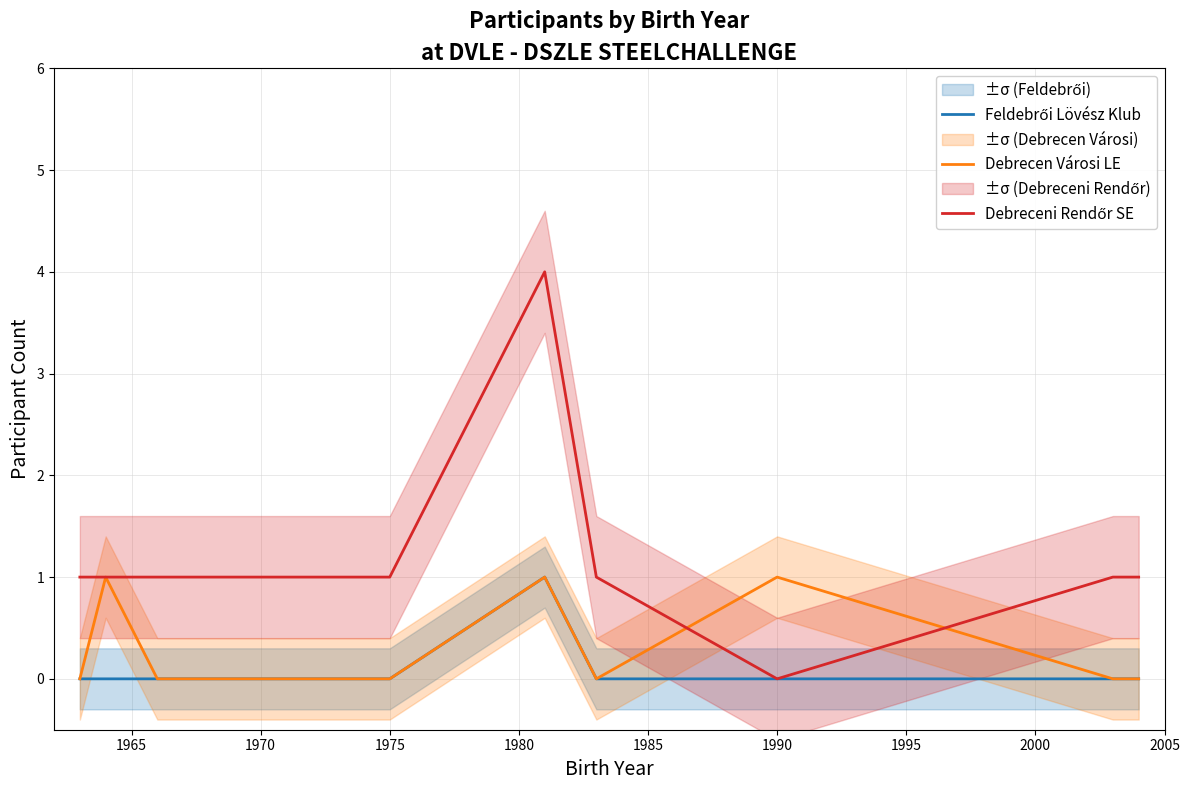

How many interior local peaks does the Debreceni Rendőr SE series have?

1